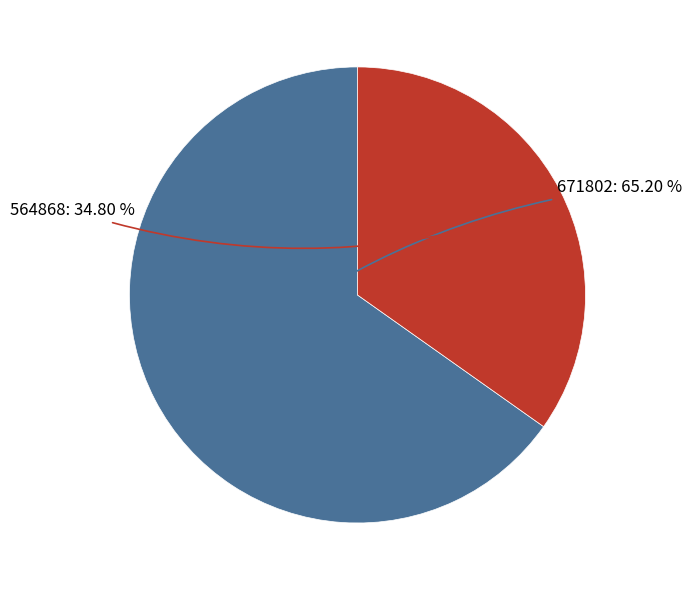

To the nearest percent, what is the difference between the largest and smallest slice percentages?

30%